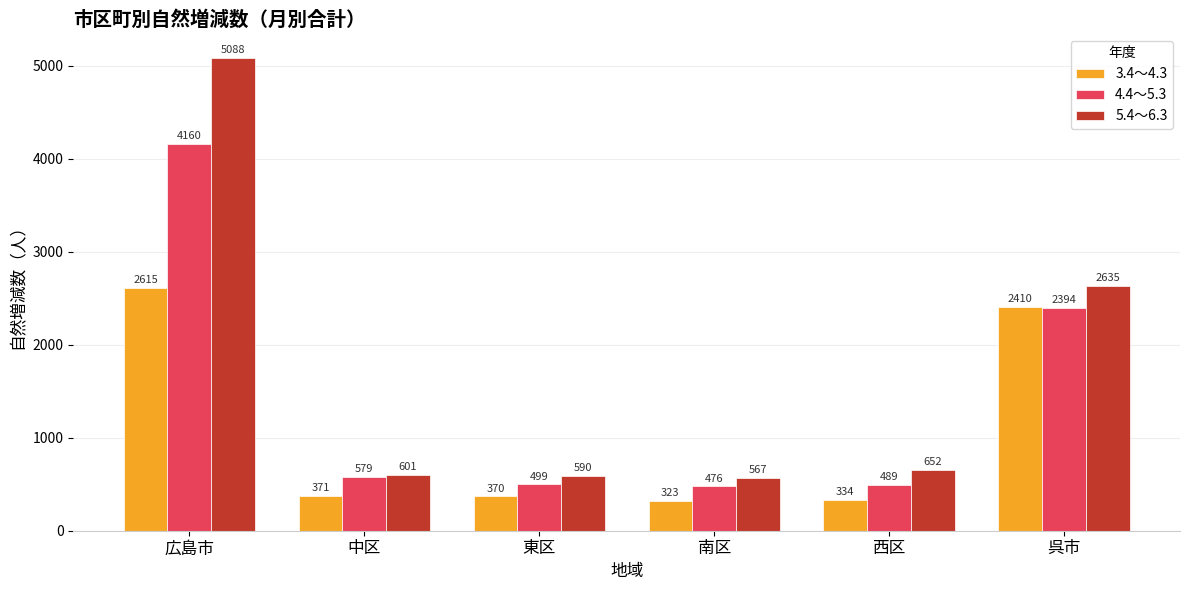

What is the label of the 1st bar from the left?

広島市